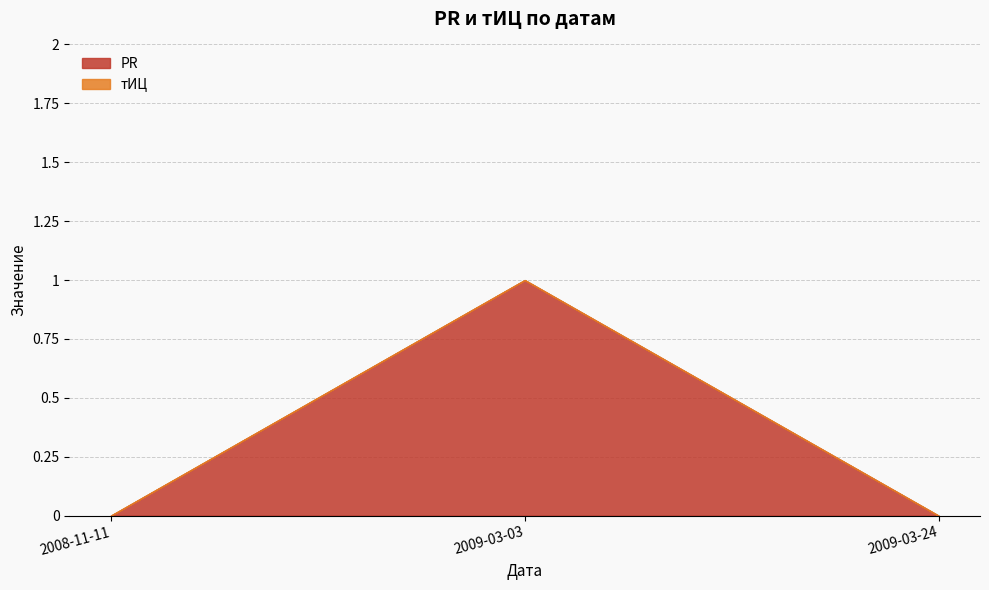

What is the label of the 2nd point from the right?

2009-03-03